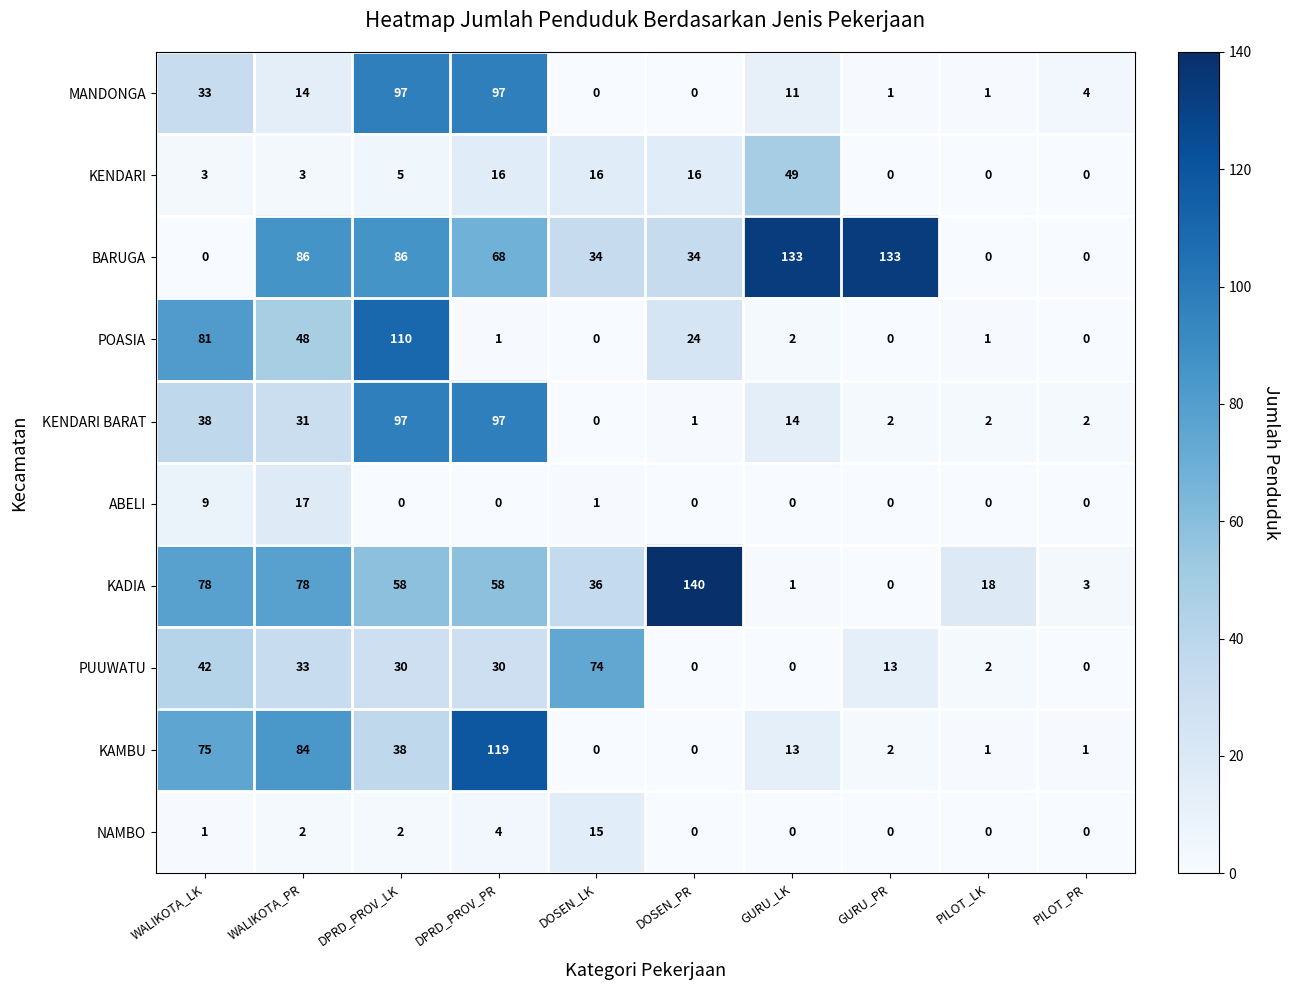

How many values in POASIA are above zero?

7